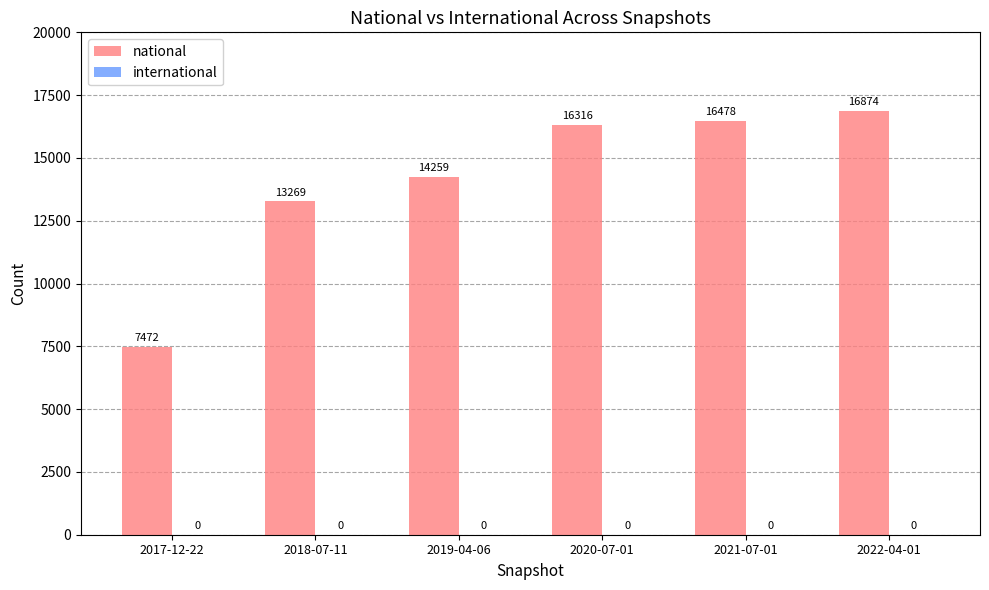

What is the change in value from 2019-04-06 to 2022-04-01?

+2615